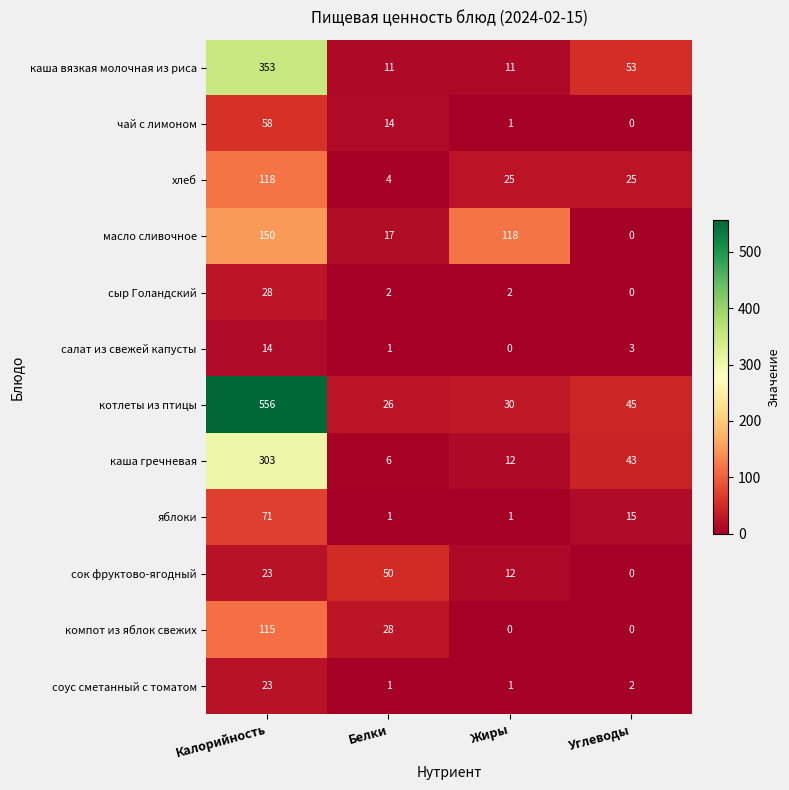

At which category is the sum across all series the highest?

Калорийность